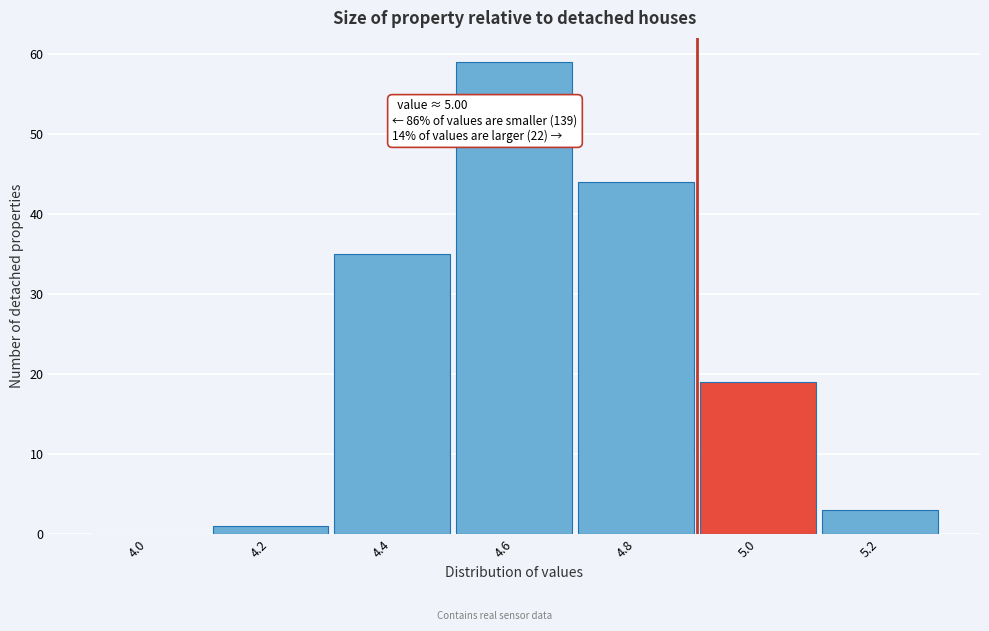

Reading left to right, list all the values displayed in this chart.

4.0=0	4.2=1	4.4=35	4.6=59	4.8=44	5.0=19	5.2=3